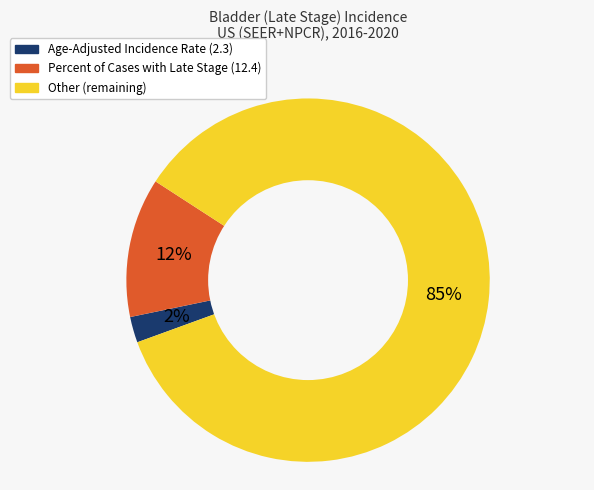

Is there any slice that represents more than half of the pie?

Yes